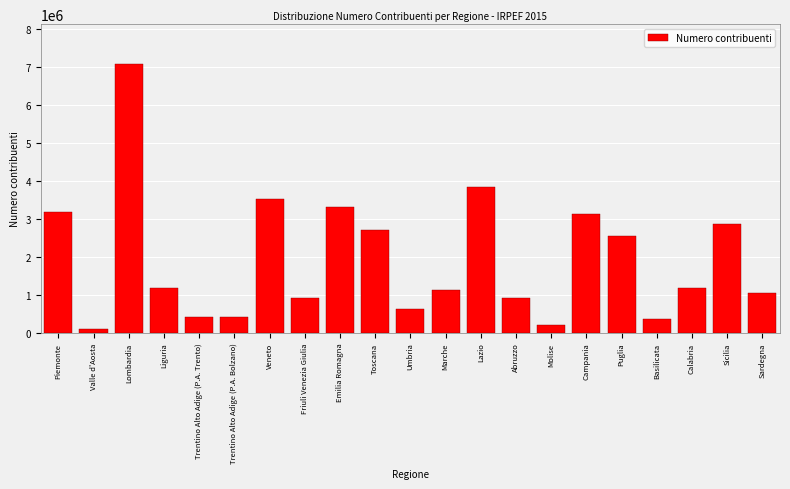

The value at Calabria is 1185336. True or false?

True